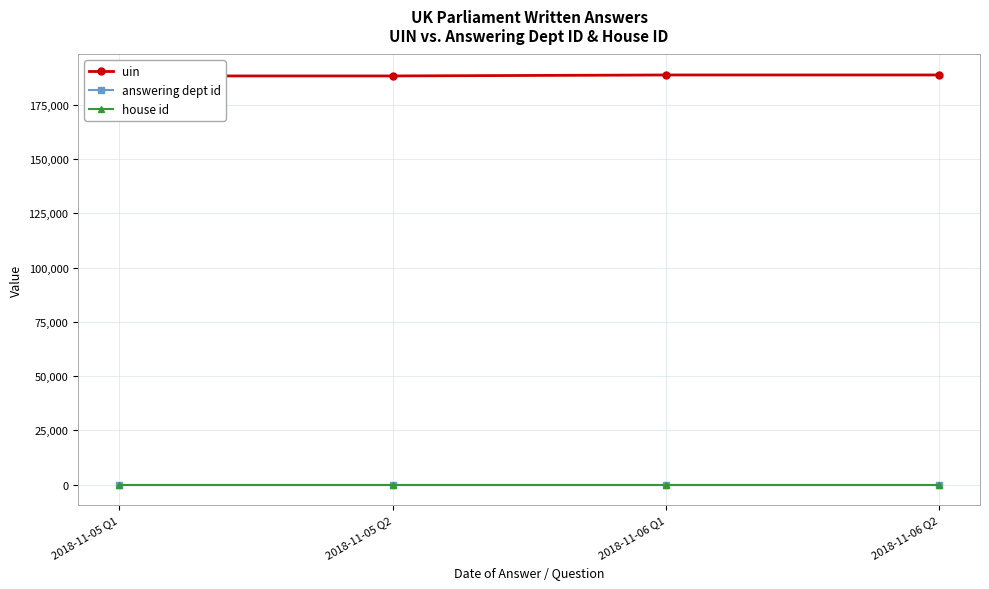

Reading left to right, extract all data points from this chart.

uin: 188242	188245	188691	188692
answering dept id: 13	13	13	13
house id: 1	1	1	1